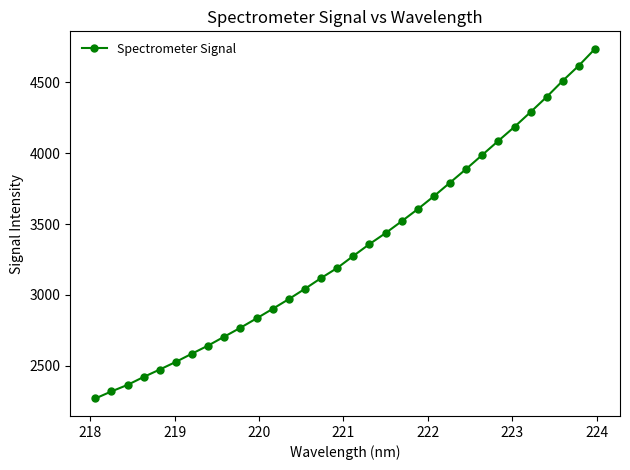

What is the maximum value shown in the chart?

4735.3